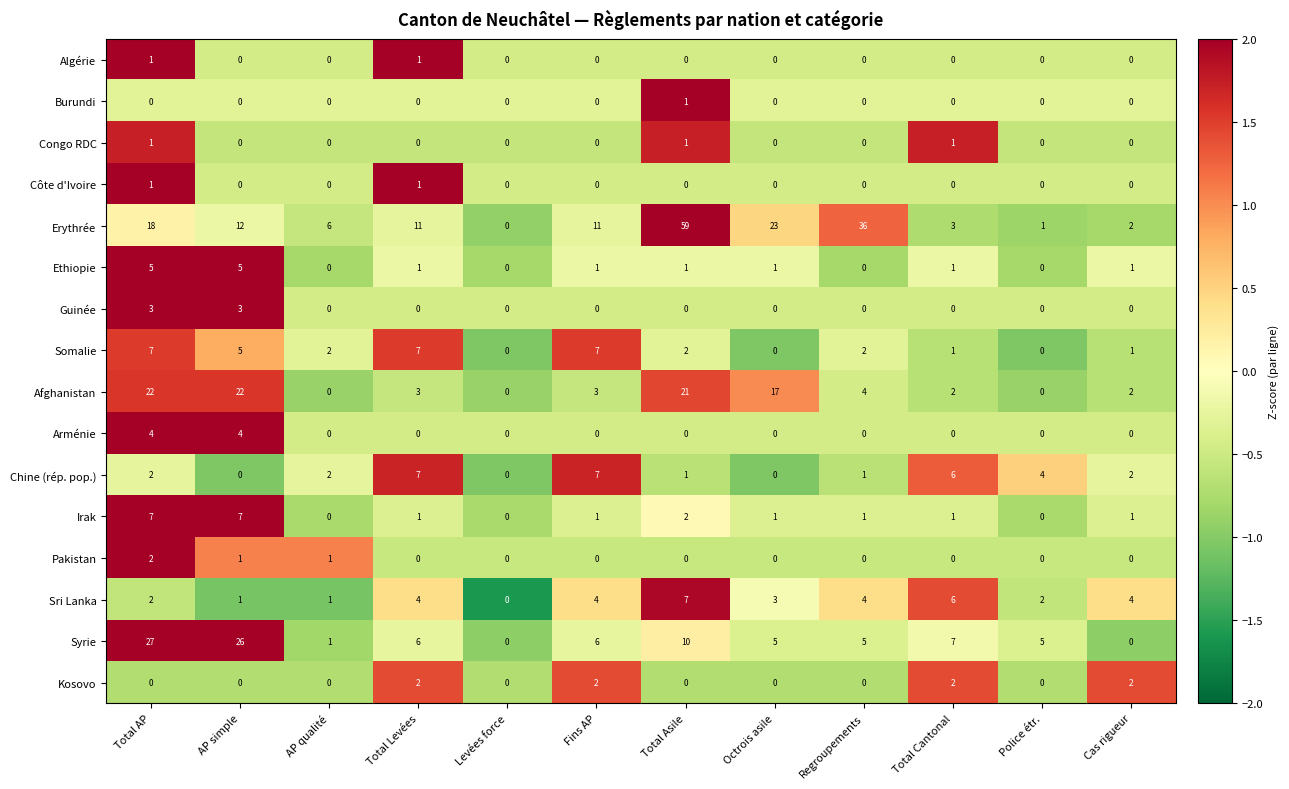

How many Ethiopie values are between 0 and 1?

10